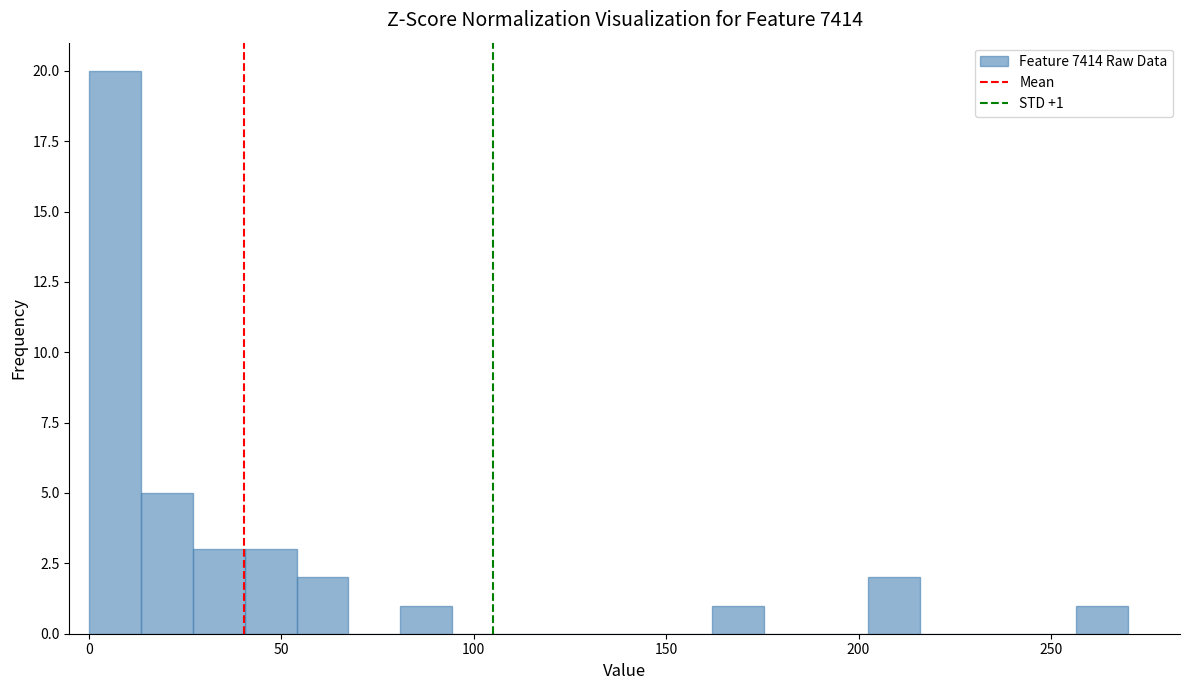

Around what value on the x-axis is the tallest bar? Give the approximate position of its centre, as read against the axis.

5